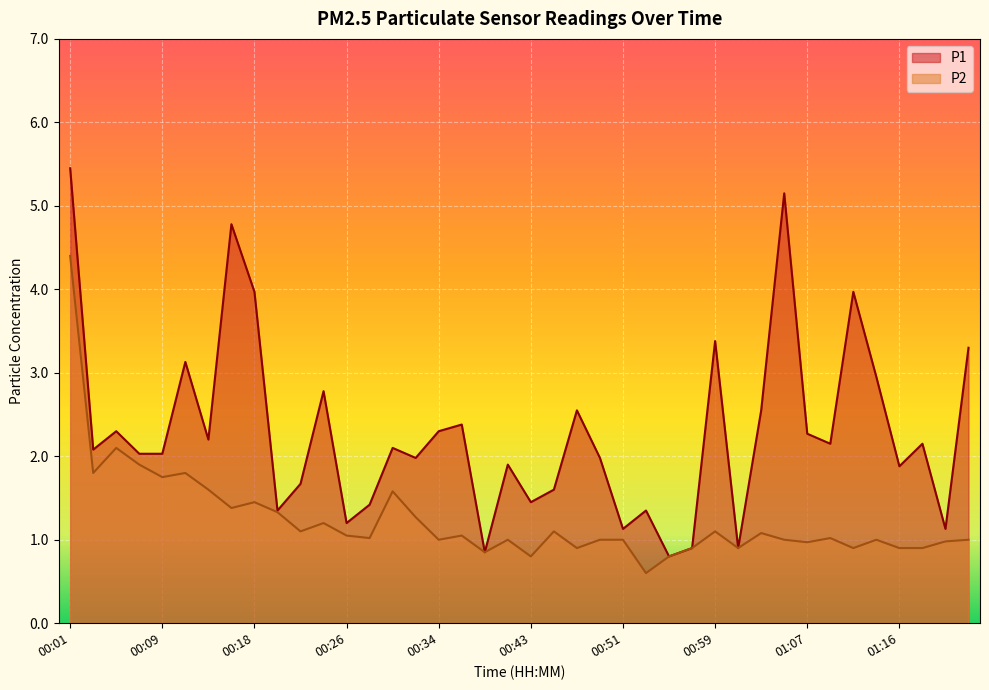

Reading left to right, what are all the values shown in this chart?

P1: 5.5	2.1	2.3	2.0	2.0	3.1	2.2	4.8	4.0	1.4	1.7	2.8	1.2	1.4	2.1	2.0	2.3	2.4	0.8	1.9	1.4	1.6	2.5	2.0	1.1	1.4	0.8	0.9	3.4	0.9	2.5	5.2	2.3	2.1	4.0	3.0	1.9	2.1	1.1	3.3
P2: 4.4	1.8	2.1	1.9	1.8	1.8	1.6	1.4	1.4	1.3	1.1	1.2	1.1	1.0	1.6	1.3	1.0	1.1	0.8	1.0	0.8	1.1	0.9	1.0	1.0	0.6	0.8	0.9	1.1	0.9	1.1	1.0	1.0	1.0	0.9	1.0	0.9	0.9	1.0	1.0